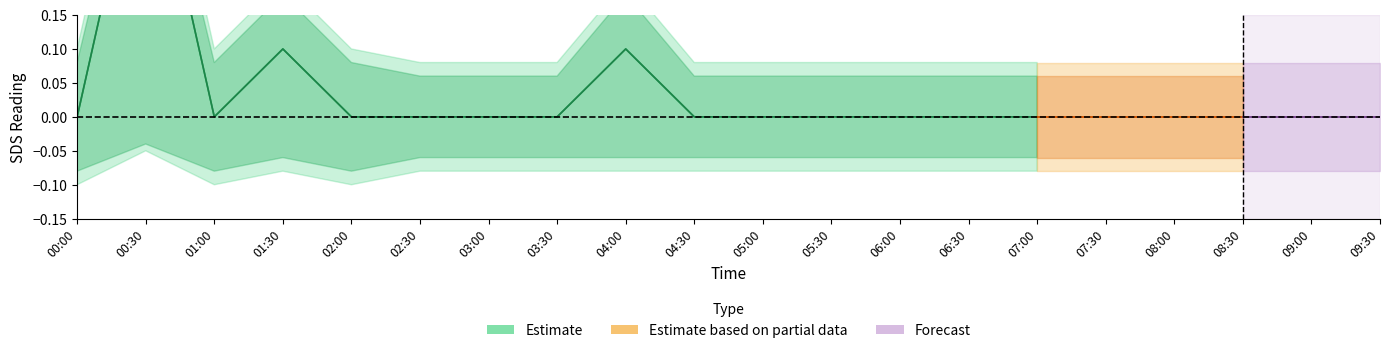

The value of SDS_P2_lower at 07:00 is -0.1. True or false?

True